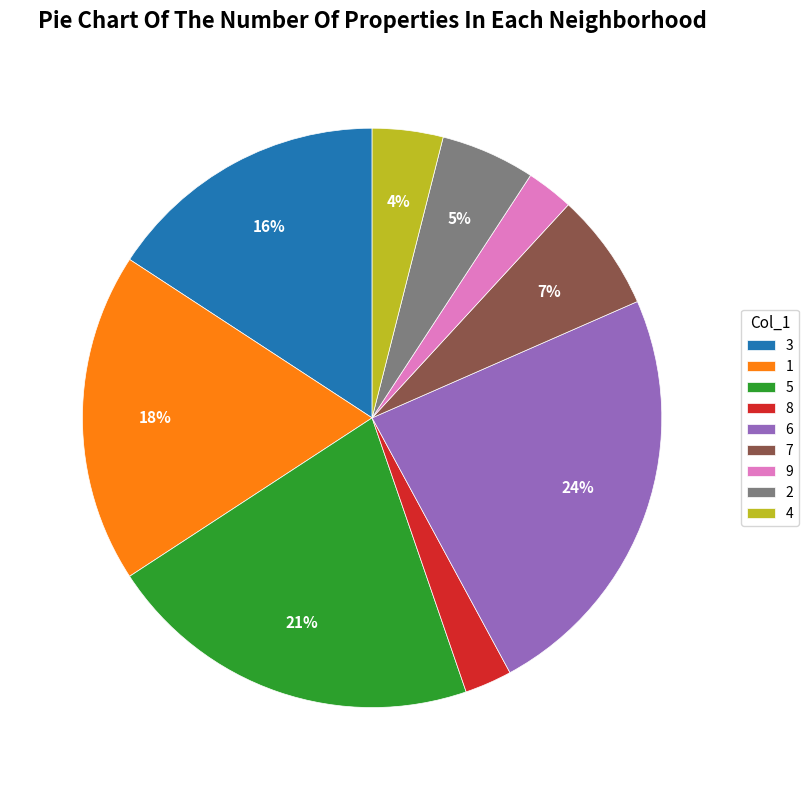

To the nearest percent, what is the average slice percentage?

11%